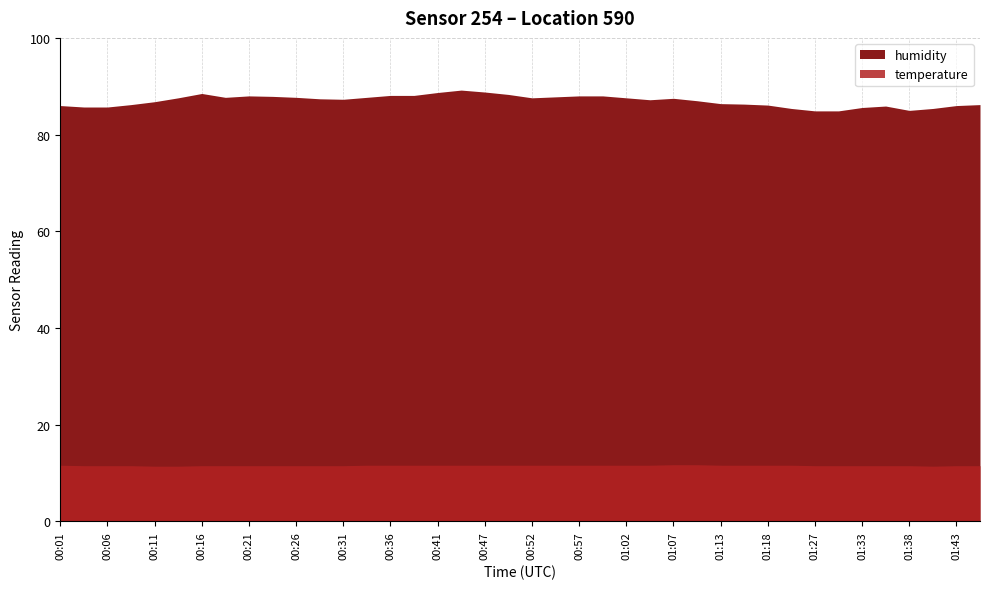

Reading right to left, transcribe all the data shown in this chart.

humidity: 2022-09-17T01:46:29=86.2	2022-09-17T01:43:51=86.0	2022-09-17T01:41:17=85.4	2022-09-17T01:38:41=85.0	2022-09-17T01:36:05=85.9	2022-09-17T01:33:26=85.6	2022-09-17T01:30:52=84.9	2022-09-17T01:27:59=84.9	2022-09-17T01:24:45=85.4	2022-09-17T01:18:35=86.1	2022-09-17T01:15:57=86.3	2022-09-17T01:13:05=86.4	2022-09-17T01:10:23=87.0	2022-09-17T01:07:43=87.5	2022-09-17T01:04:50=87.2	2022-09-17T01:02:22=87.6	2022-09-17T00:59:53=88.0	2022-09-17T00:57:25=88.0	2022-09-17T00:54:56=87.8	2022-09-17T00:52:13=87.6	2022-09-17T00:49:40=88.3	2022-09-17T00:47:11=88.8	2022-09-17T00:44:38=89.2	2022-09-17T00:41:43=88.7	2022-09-17T00:39:09=88.1	2022-09-17T00:36:39=88.1	2022-09-17T00:34:09=87.7	2022-09-17T00:31:40=87.3	2022-09-17T00:29:12=87.4	2022-09-17T00:26:44=87.7	2022-09-17T00:24:16=87.9	2022-09-17T00:21:44=88.0	2022-09-17T00:19:15=87.7	2022-09-17T00:16:40=88.5	2022-09-17T00:14:09=87.6	2022-09-17T00:11:38=86.8	2022-09-17T00:09:07=86.2	2022-09-17T00:06:38=85.7	2022-09-17T00:04:10=85.7	2022-09-17T00:01:40=86.0
temperature: 2022-09-17T01:46:29=11.5	2022-09-17T01:43:51=11.5	2022-09-17T01:41:17=11.4	2022-09-17T01:38:41=11.5	2022-09-17T01:36:05=11.5	2022-09-17T01:33:26=11.5	2022-09-17T01:30:52=11.5	2022-09-17T01:27:59=11.5	2022-09-17T01:24:45=11.6	2022-09-17T01:18:35=11.6	2022-09-17T01:15:57=11.6	2022-09-17T01:13:05=11.6	2022-09-17T01:10:23=11.7	2022-09-17T01:07:43=11.7	2022-09-17T01:04:50=11.6	2022-09-17T01:02:22=11.6	2022-09-17T00:59:53=11.6	2022-09-17T00:57:25=11.6	2022-09-17T00:54:56=11.6	2022-09-17T00:52:13=11.6	2022-09-17T00:49:40=11.6	2022-09-17T00:47:11=11.6	2022-09-17T00:44:38=11.6	2022-09-17T00:41:43=11.6	2022-09-17T00:39:09=11.6	2022-09-17T00:36:39=11.6	2022-09-17T00:34:09=11.6	2022-09-17T00:31:40=11.5	2022-09-17T00:29:12=11.5	2022-09-17T00:26:44=11.5	2022-09-17T00:24:16=11.5	2022-09-17T00:21:44=11.5	2022-09-17T00:19:15=11.5	2022-09-17T00:16:40=11.5	2022-09-17T00:14:09=11.4	2022-09-17T00:11:38=11.4	2022-09-17T00:09:07=11.5	2022-09-17T00:06:38=11.5	2022-09-17T00:04:10=11.5	2022-09-17T00:01:40=11.6